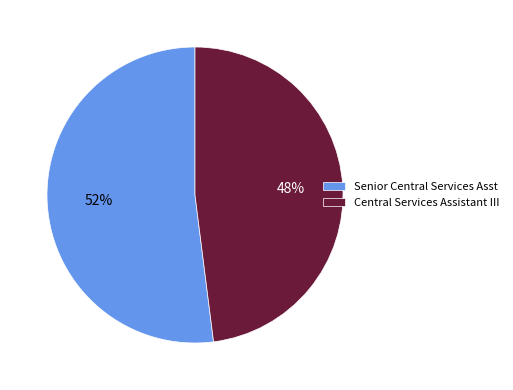

True or false: Senior Central Services Asst accounts for 38% of the total.

False